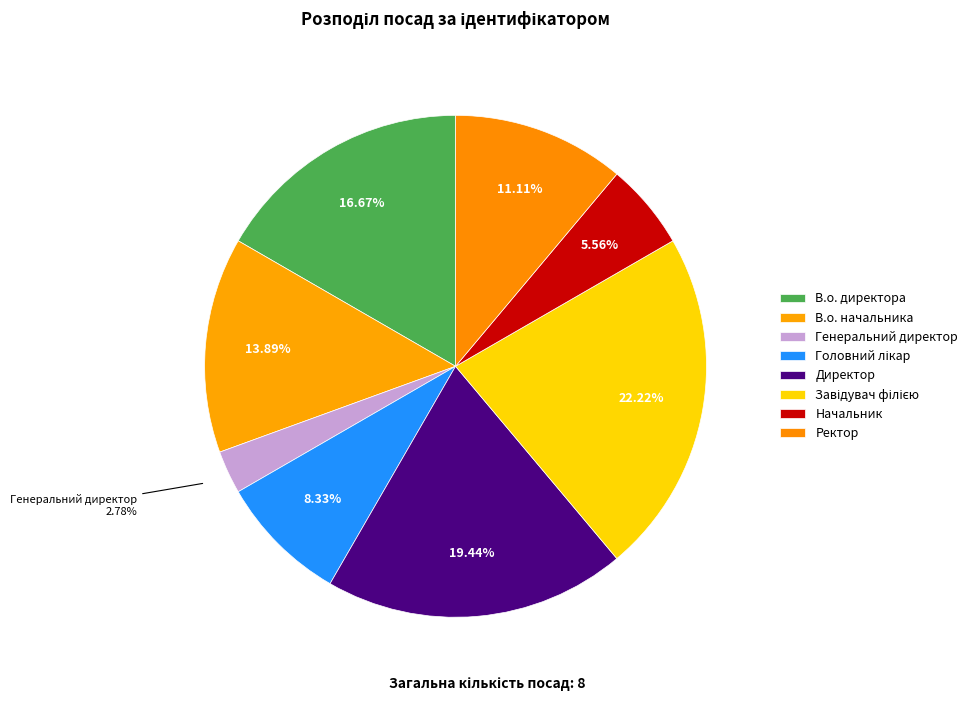

Is it true that Генеральний директор is 3% of the pie?

True